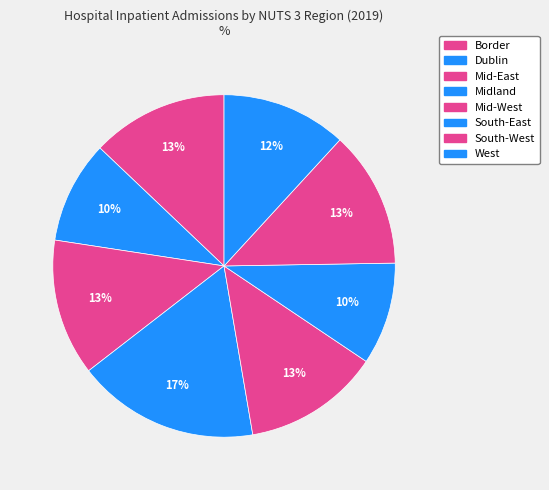

Count the number of slices in the pie.

8